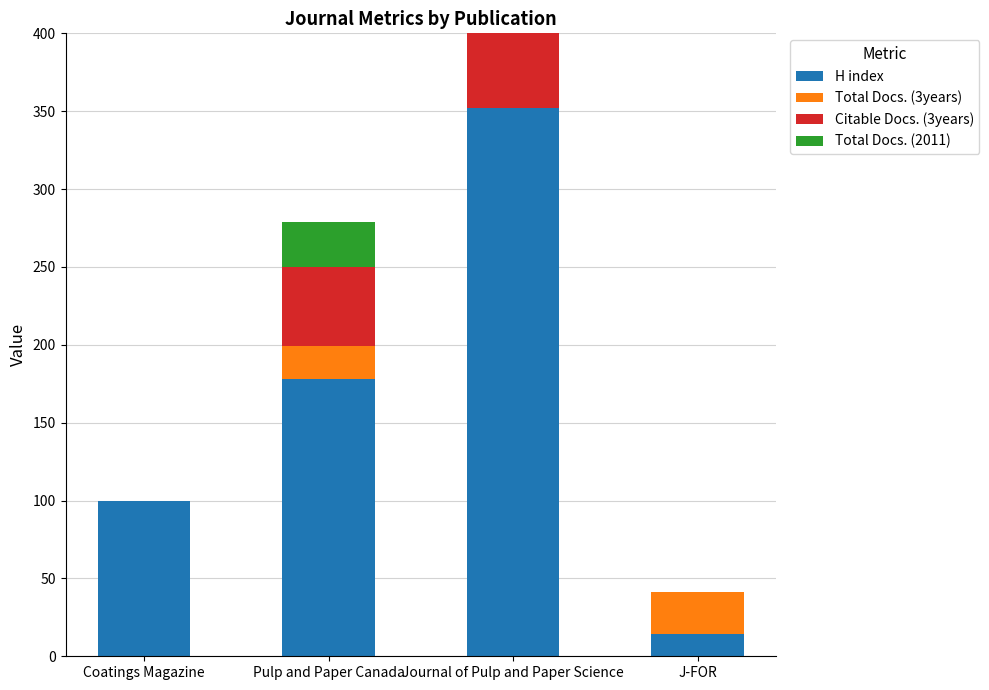

How many data points does each series have?

4